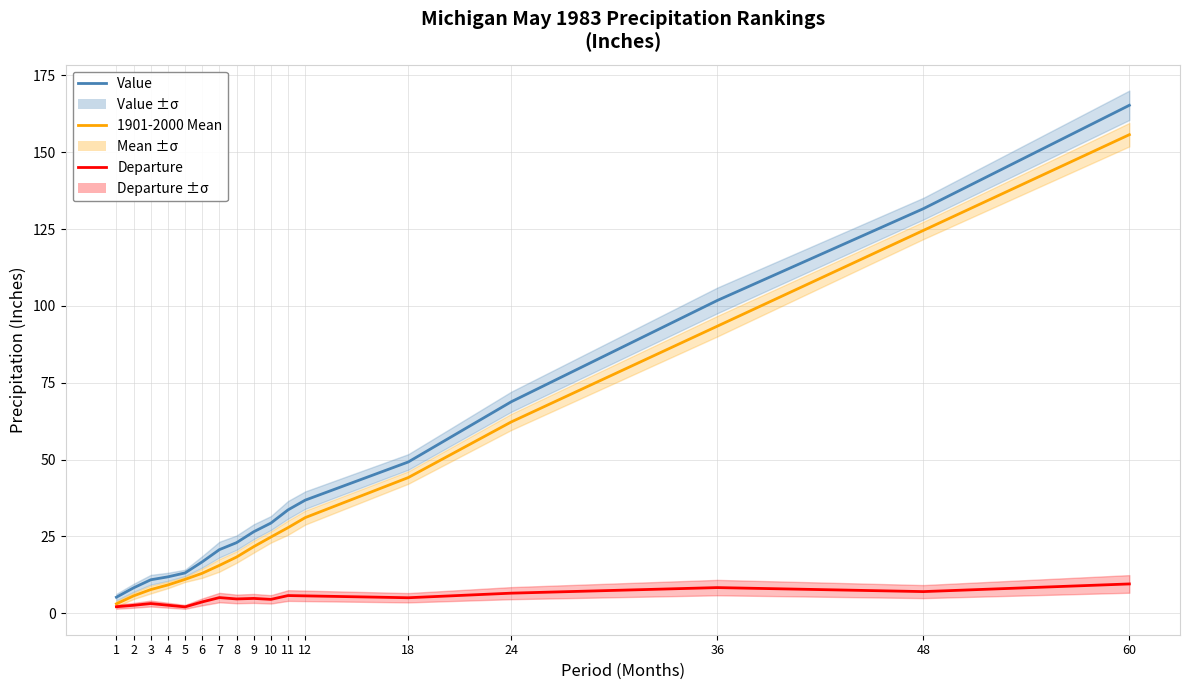

Which series has the largest range (max minus min)?

Value